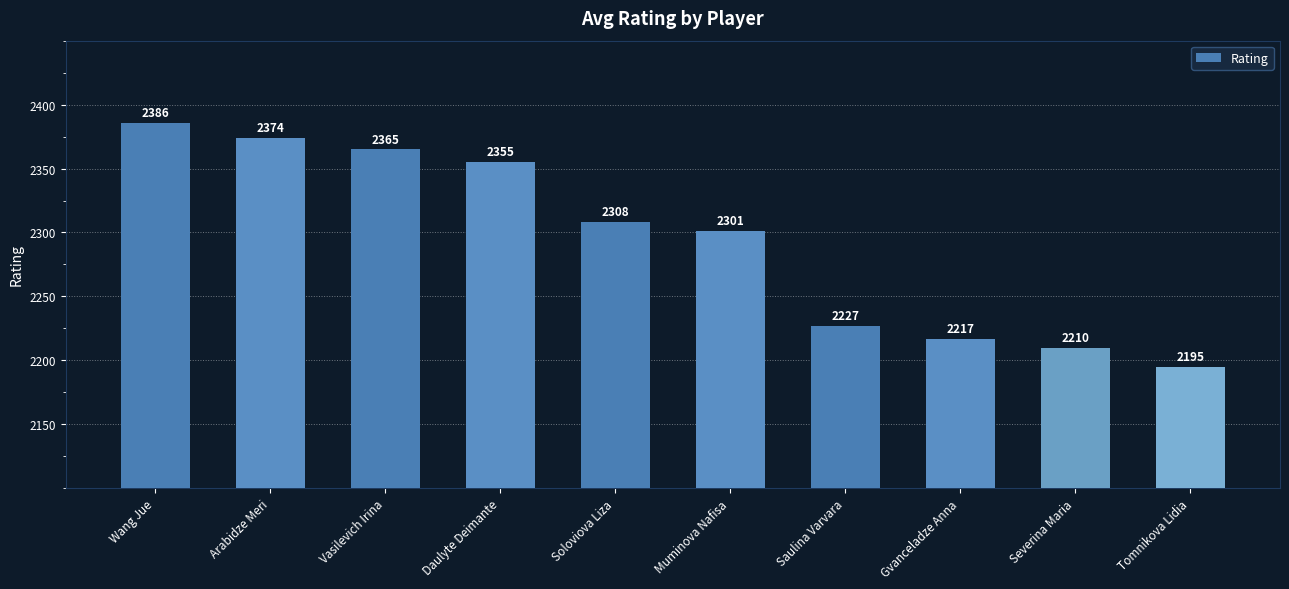

Which category has the highest value across all series?

Wang Jue